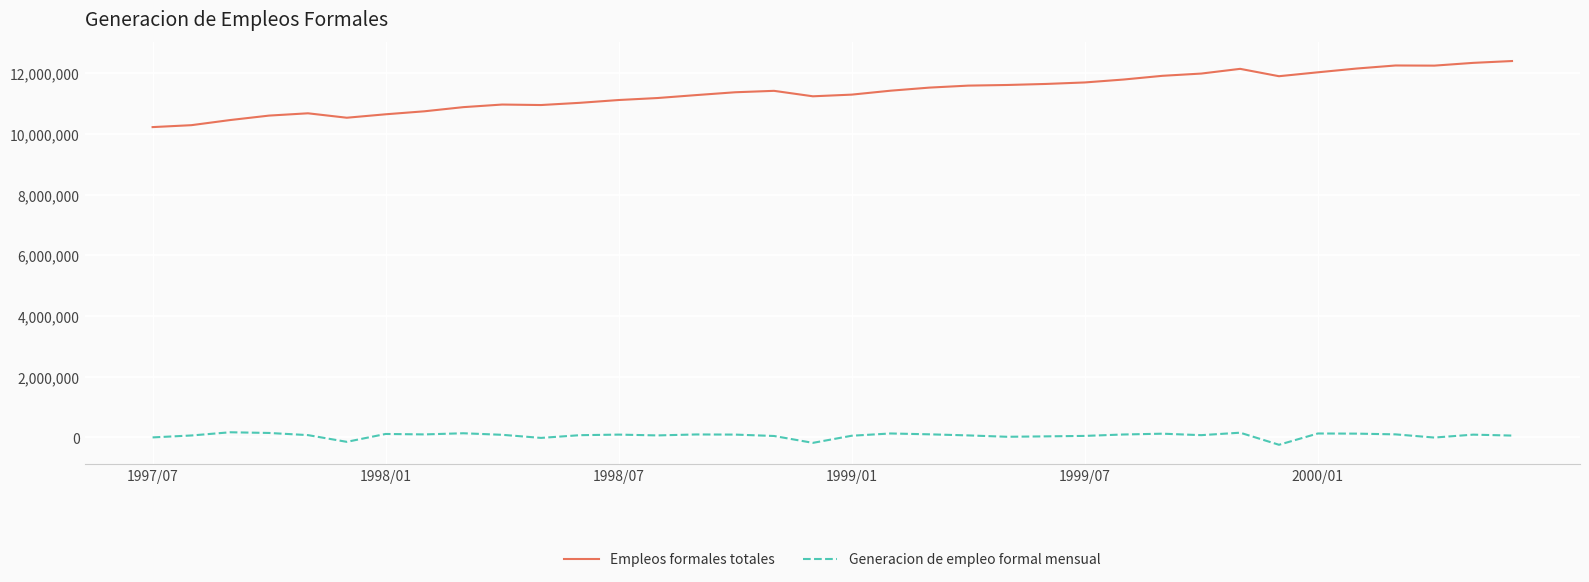

Which series has the largest range (max minus min)?

Empleos formales totales